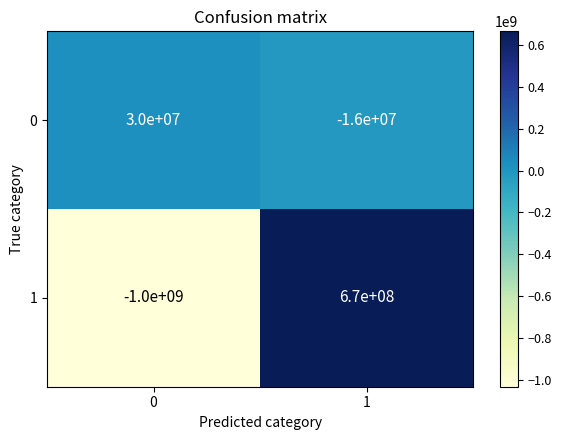

How many positive values does the 0 series have?

1